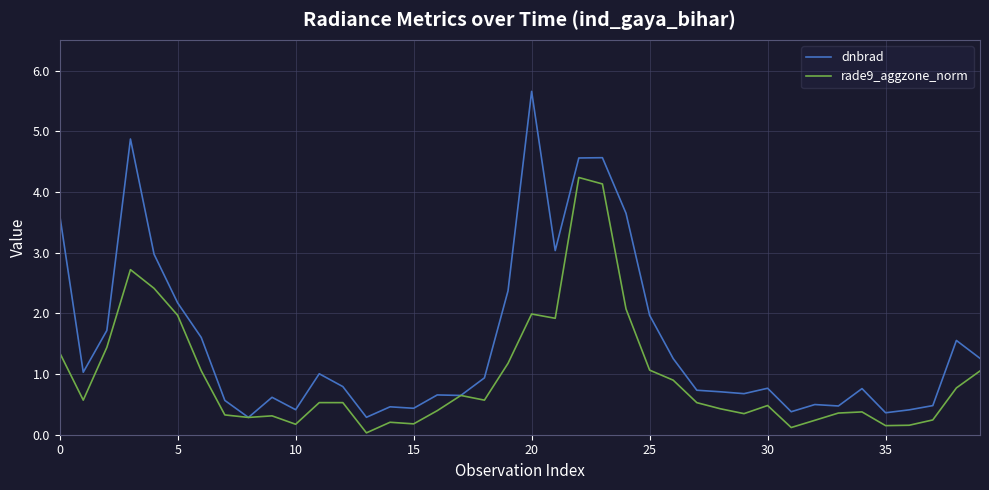

After their last crossing, which series has the higher values: rade9_aggzone_norm or dnbrad?

dnbrad